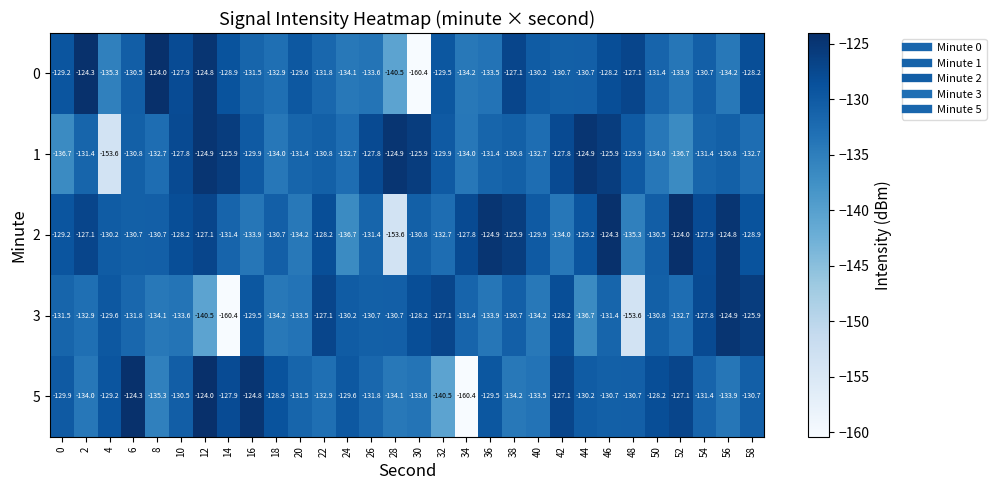

What is the average value of the 0 series?

-131.6